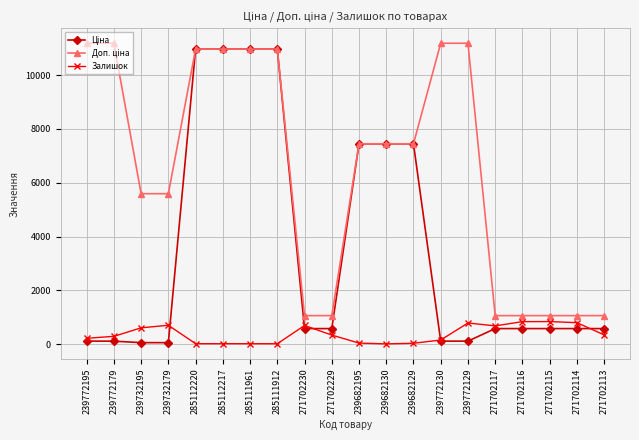

What is the maximum value shown in the chart?

11182.0